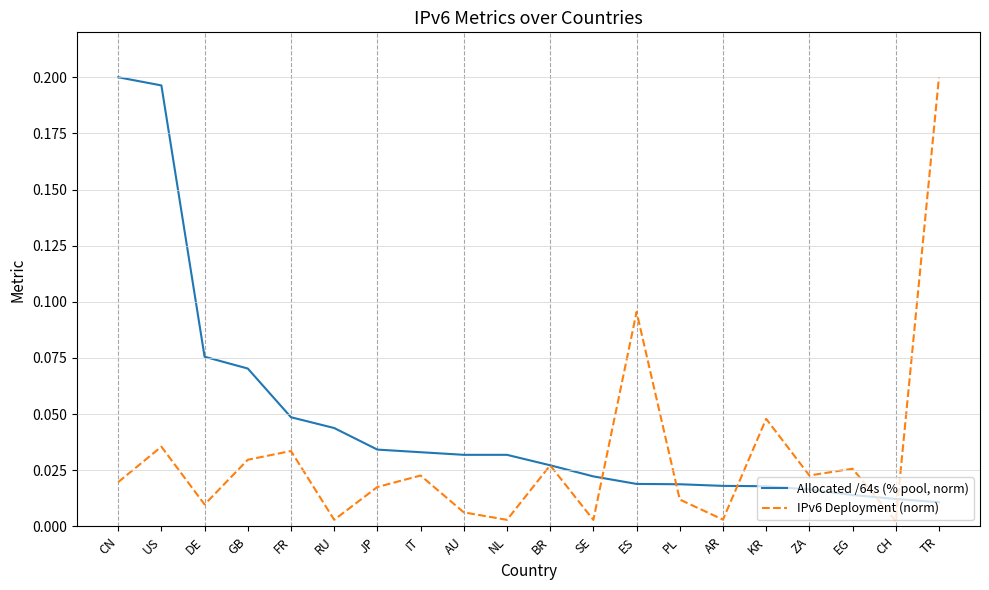

At which category is the sum across all series the highest?

US